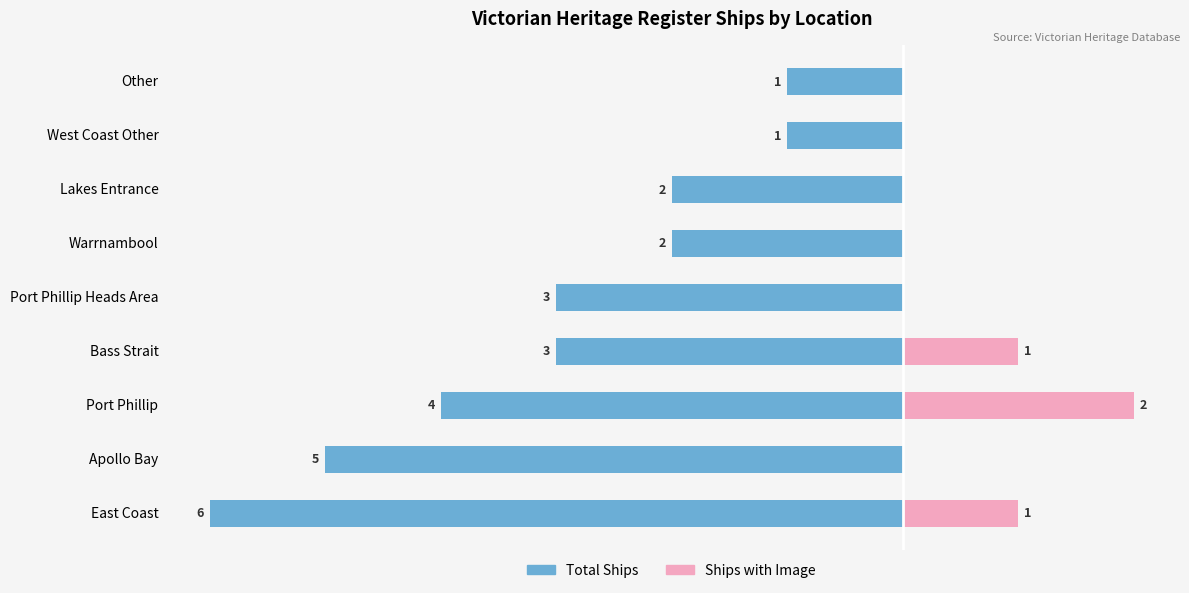

What is the value of the Ships with Image bar at the 4th from the left?

1